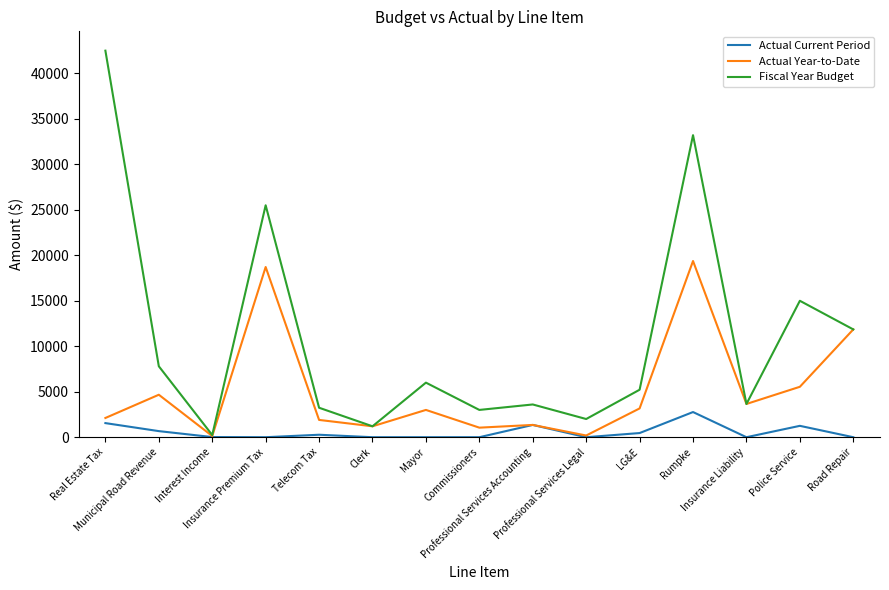

Rank the series by their maximum value, from highest to lowest.

Fiscal Year Budget, Actual Year-to-Date, Actual Current Period